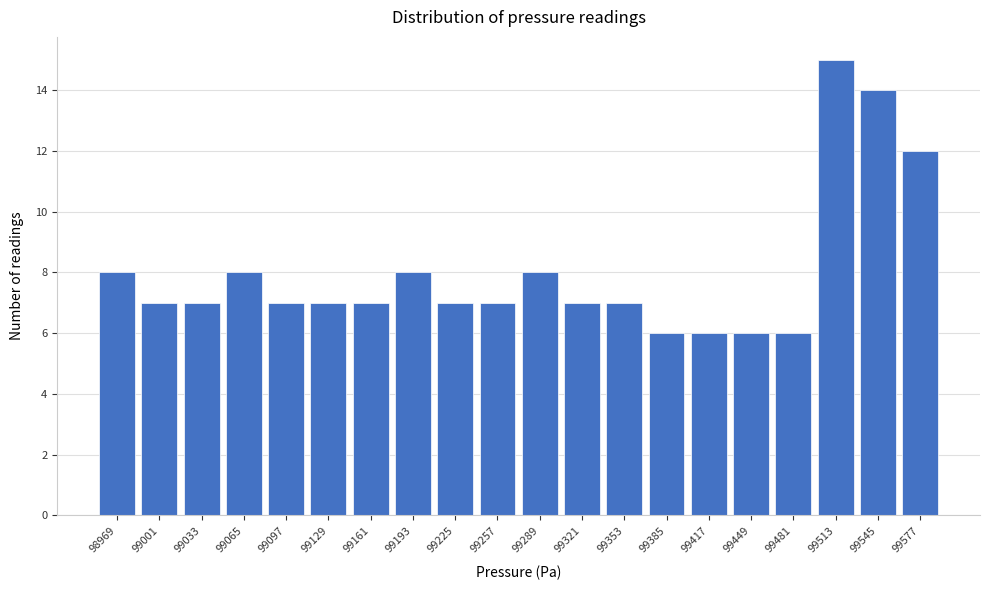

Reading right to left, what are all the values shown in this chart?

99577=12	99545=14	99513=15	99481=6	99449=6	99417=6	99385=6	99353=7	99321=7	99289=8	99257=7	99225=7	99193=8	99161=7	99129=7	99097=7	99065=8	99033=7	99001=7	98969=8